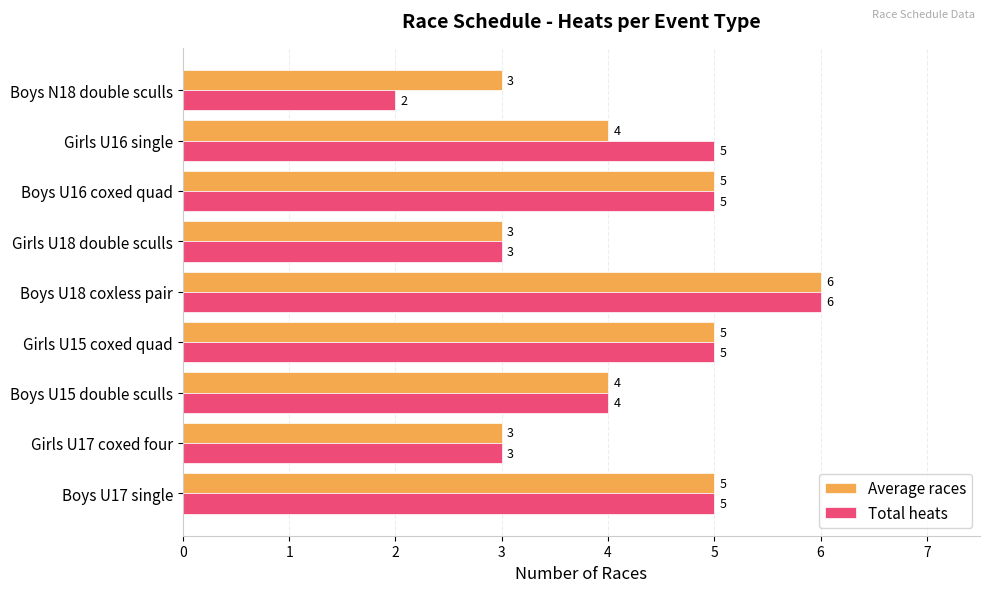

Where is Total heats nearest to the value 4?

Boys U15 double sculls